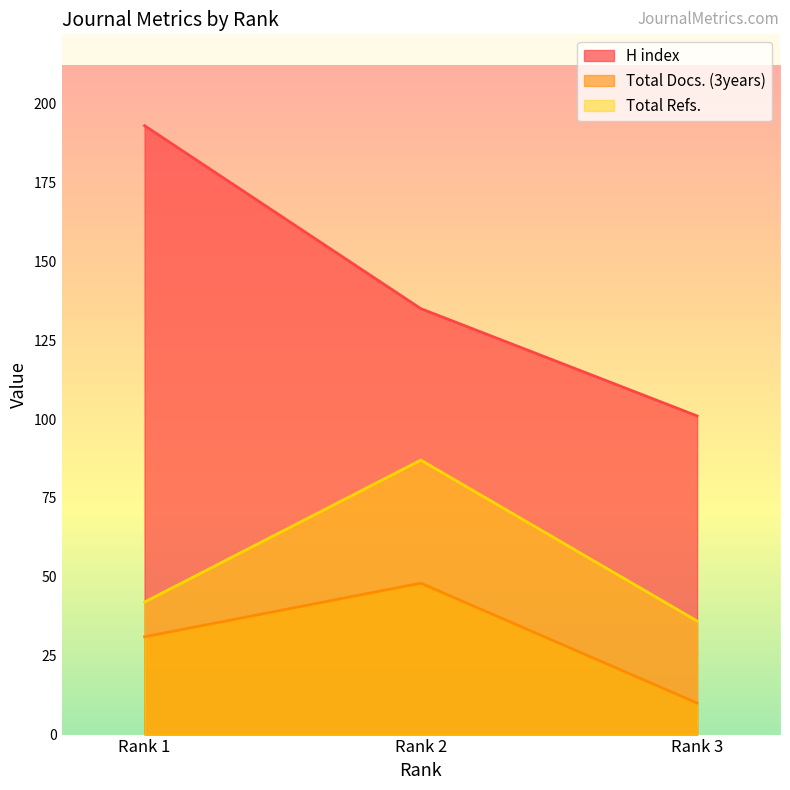

At how many categories does at least one series exceed 32?

3